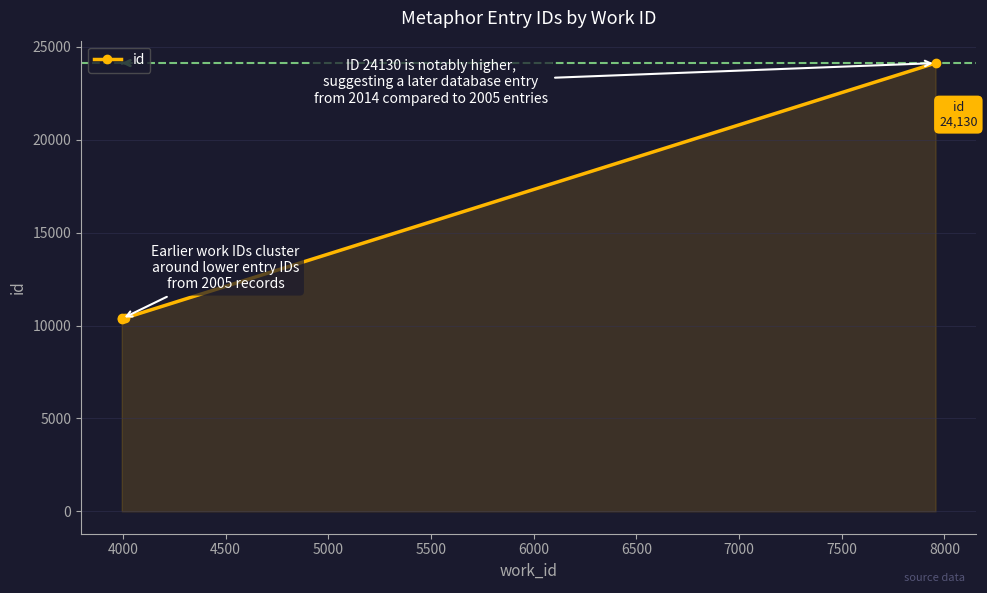

What is the average value?

13823